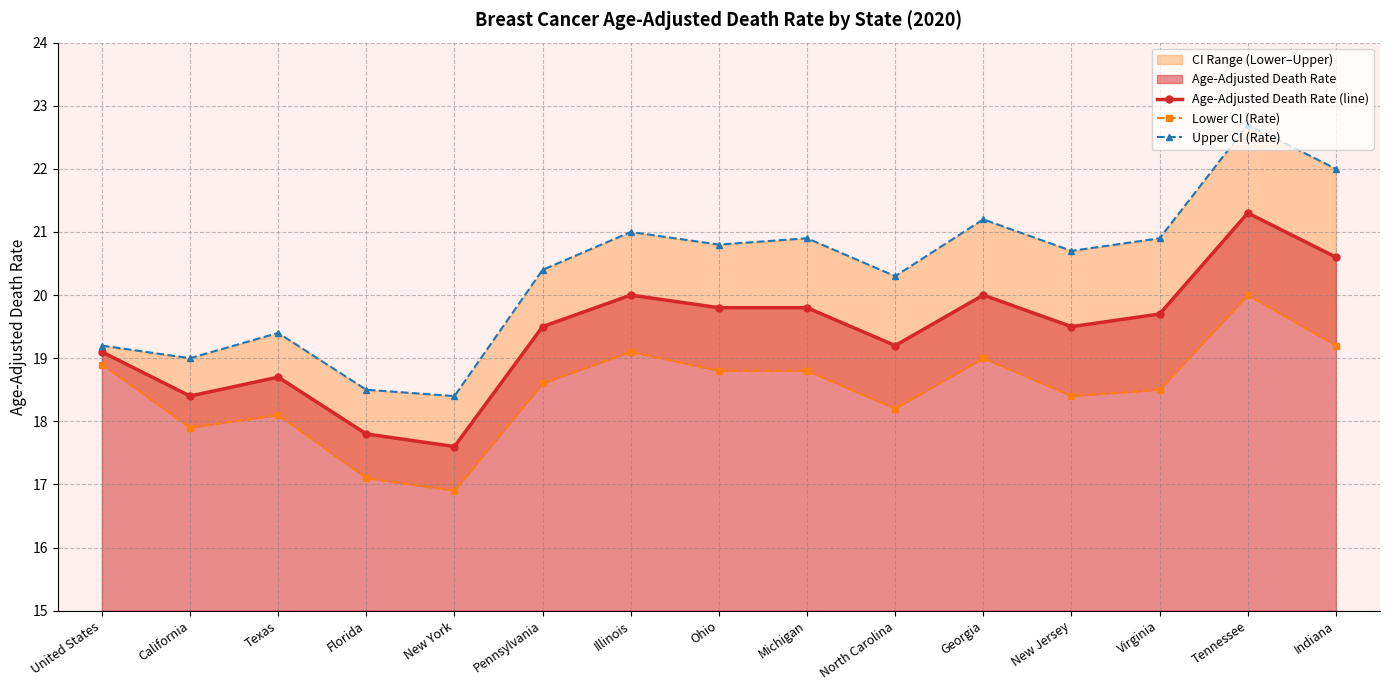

What is the difference between the maximum and minimum values in the Upper CI (Rate) series?

4.3